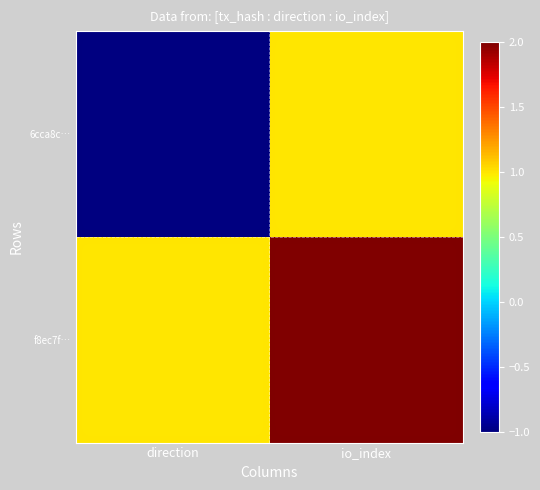

Rank the series by their maximum value, from lowest to highest.

6cca8c…, f8ec7f…